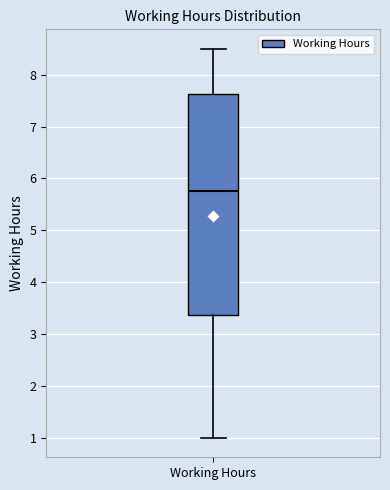

Read this box plot against the y-axis: the position of the median line, the range covered by the box, and the ends of both whiskers. The values are not printed on the chart, so give them approximately, as read against the axis.

median 5.8, box 3.4 to 7.6, whiskers 1.0 to 8.5